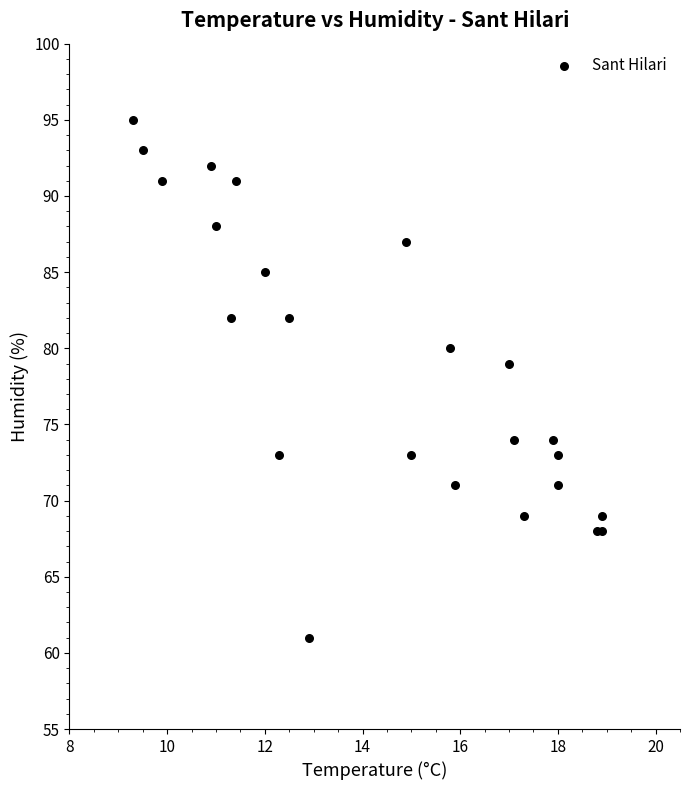

What Y value in the scatter plot is closest to 78?

79